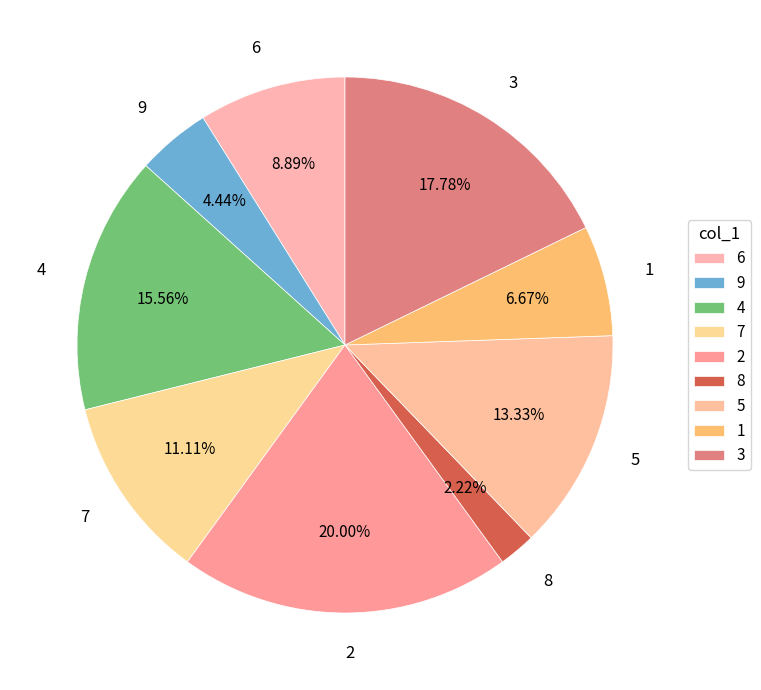

Does 9 represent more than half of the total?

No